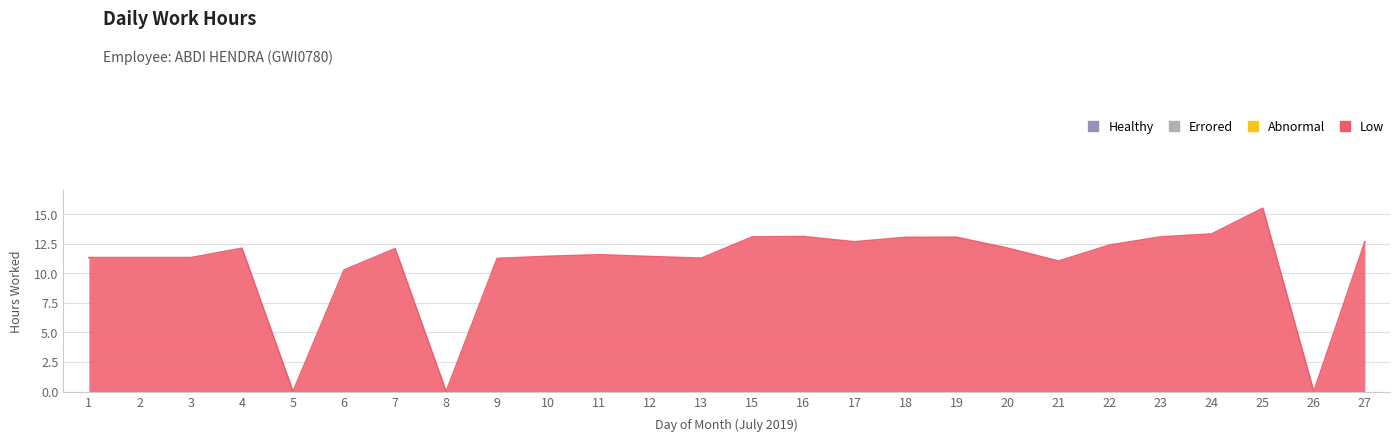

How many distinct data groups are displayed?

1